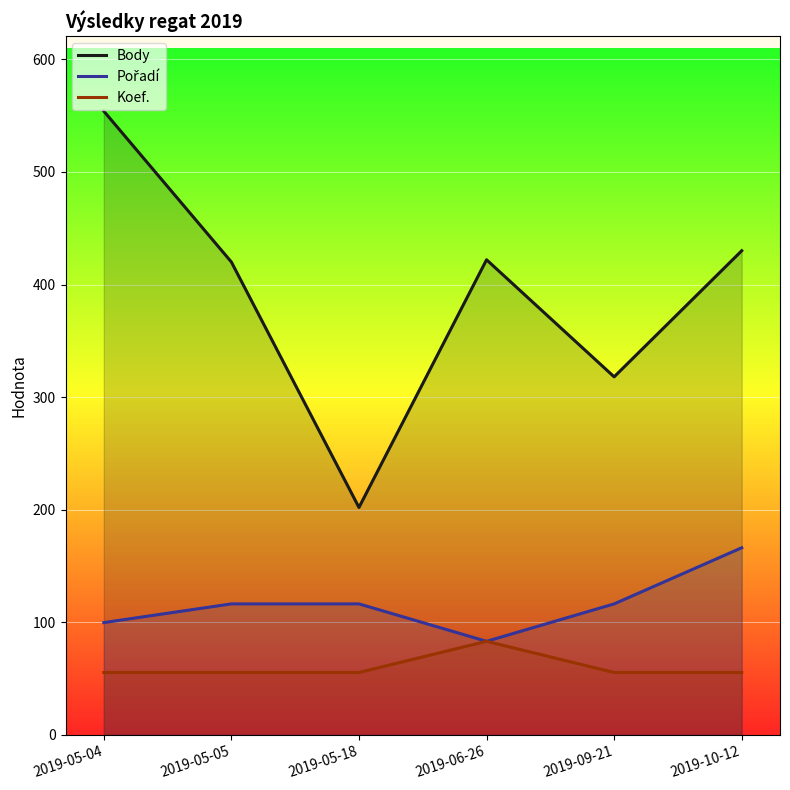

Count the number of categories in the chart.

6